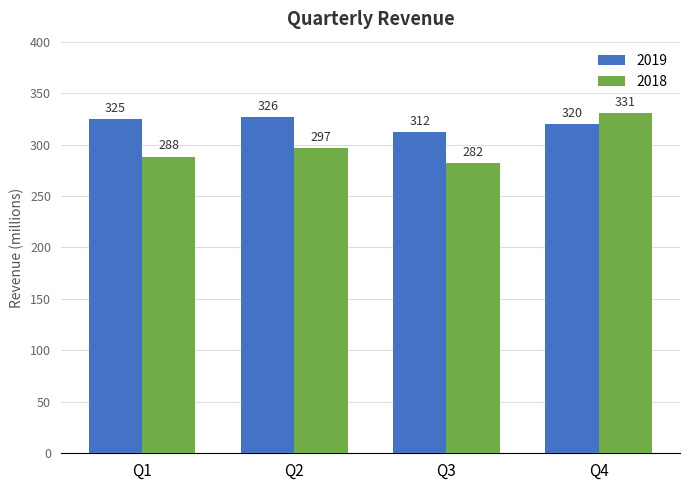

Which series has the largest range (max minus min)?

2018